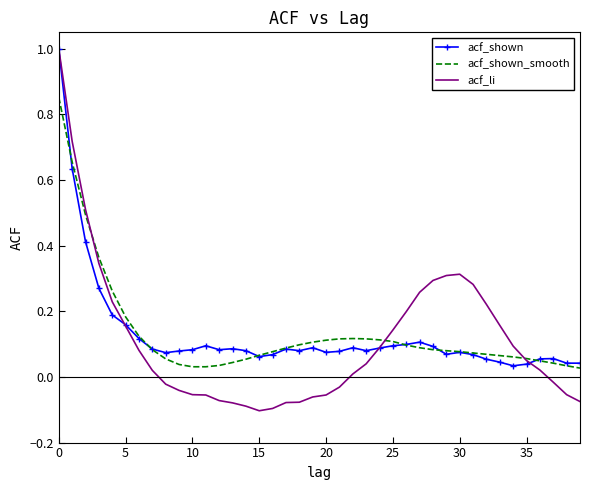

Which series has the widest spread of values?

acf_li